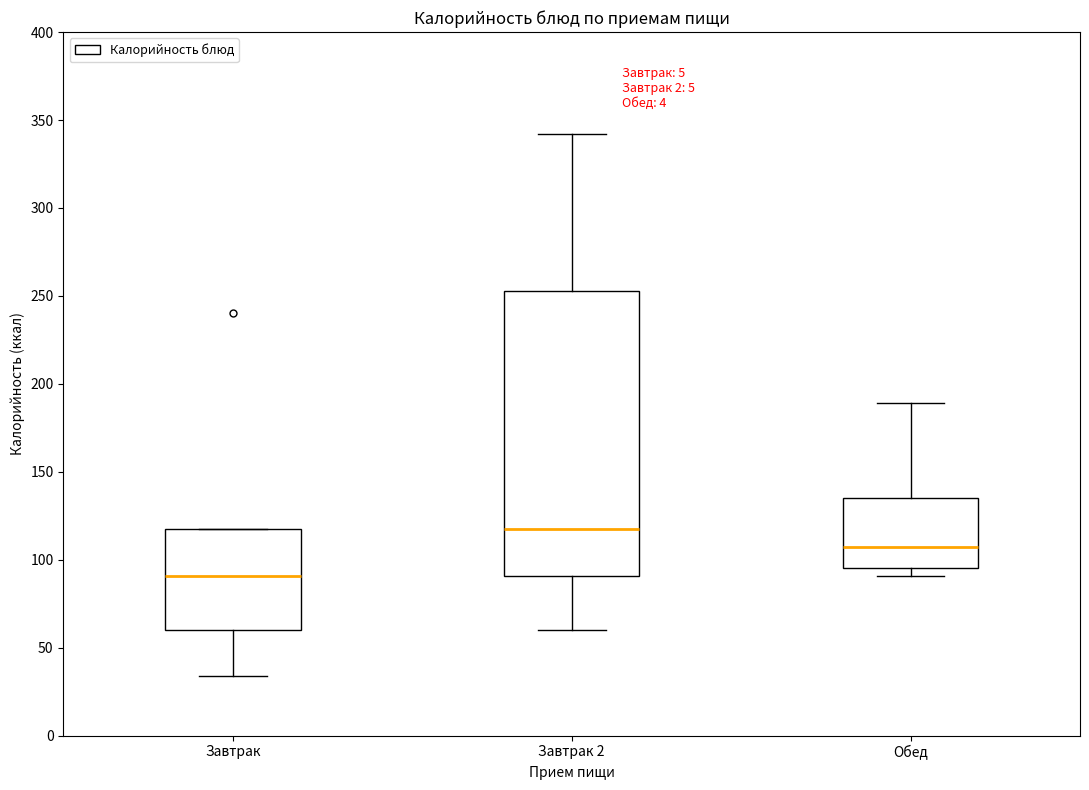

Which box's median line is the highest?

Завтрак 2